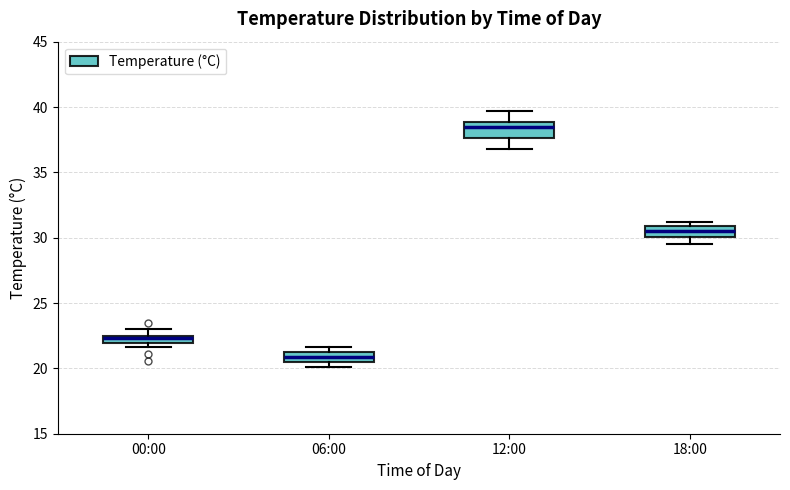

Where does the median line of the box for 12:00 sit on the y-axis? The values are not printed on the chart, so give them approximately, as read against the axis.

38.5